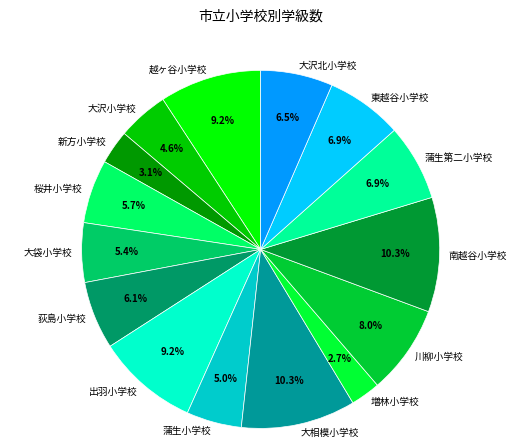

Count the number of slices in the pie.

15